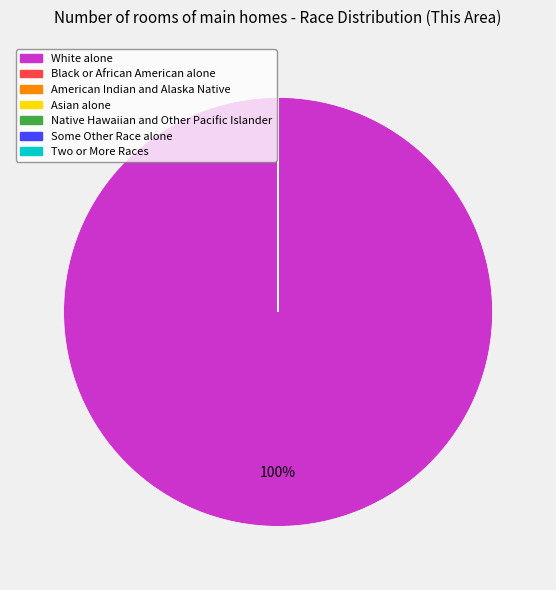

What is the majority slice?

White alone